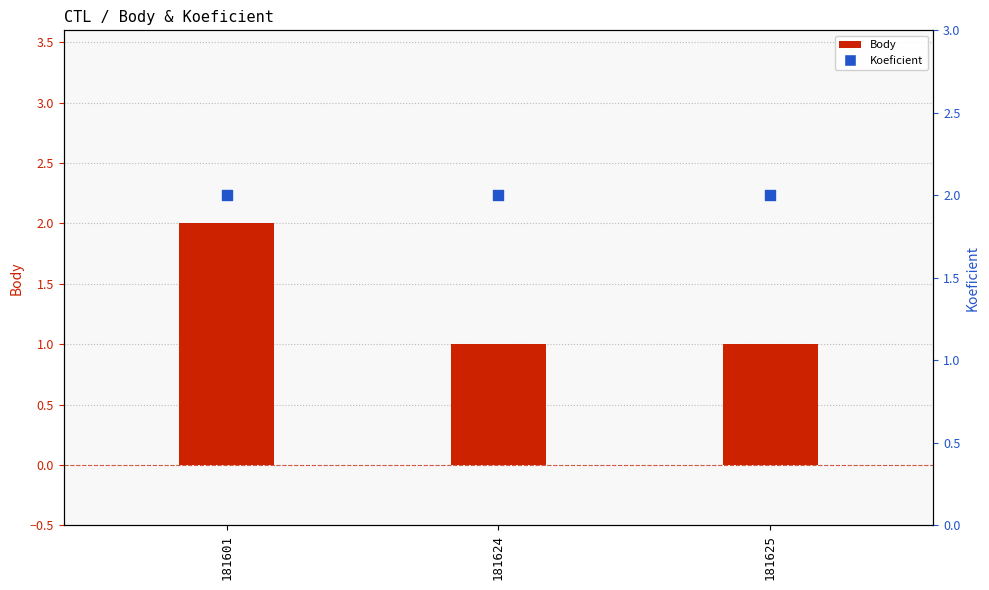

What are all the series names shown in the legend?

Body, Koeficient